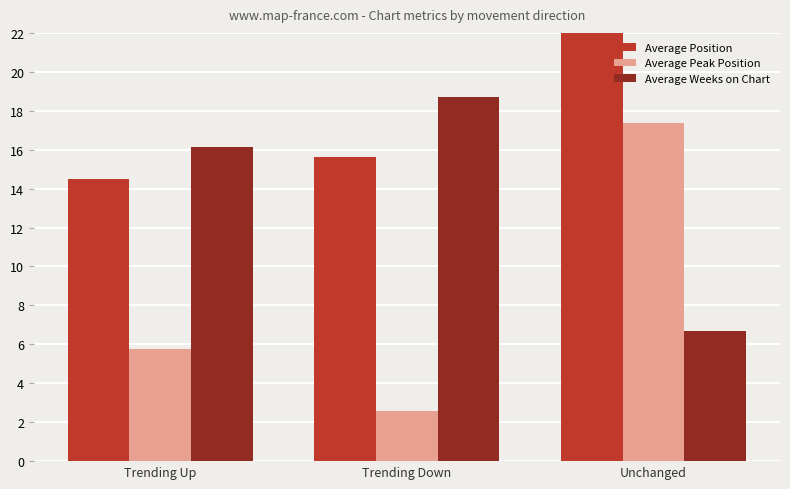

What position from the right is Trending Down?

2